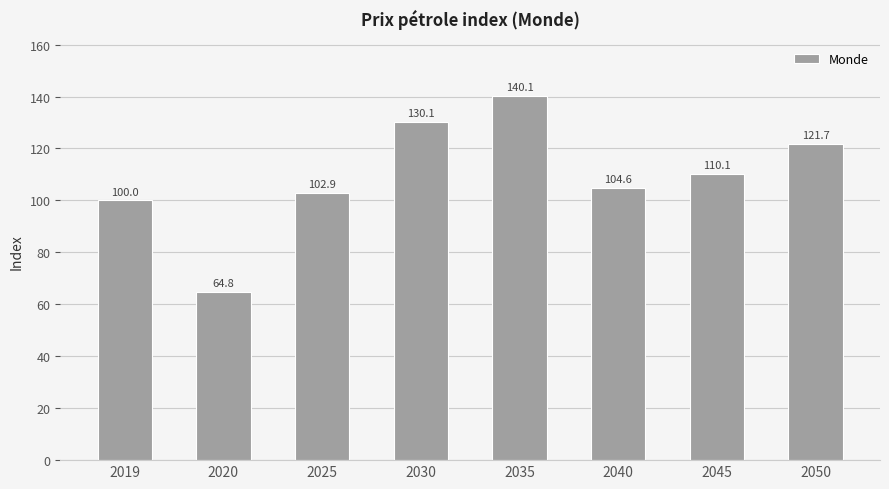

What is the change in value from 2030 to 2040?

-25.4